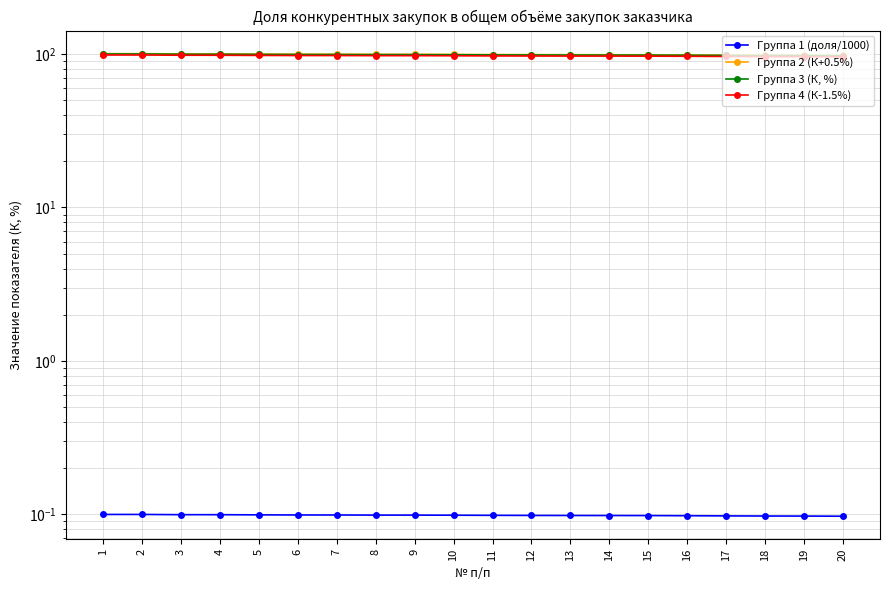

Rank the categories by Группа 3 (К, %) value from lowest to highest.

20, 19, 18, 17, 16, 15, 14, 13, 12, 11, 10, 9, 8, 7, 6, 5, 4, 3, 1, 2